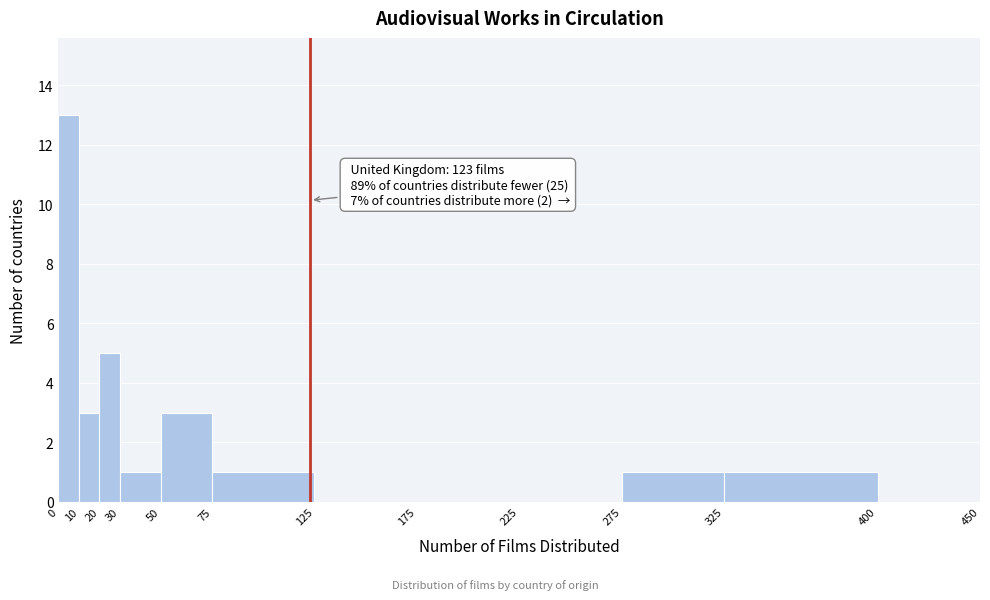

Over which range of the x-axis is the bar tallest?

0 to 10